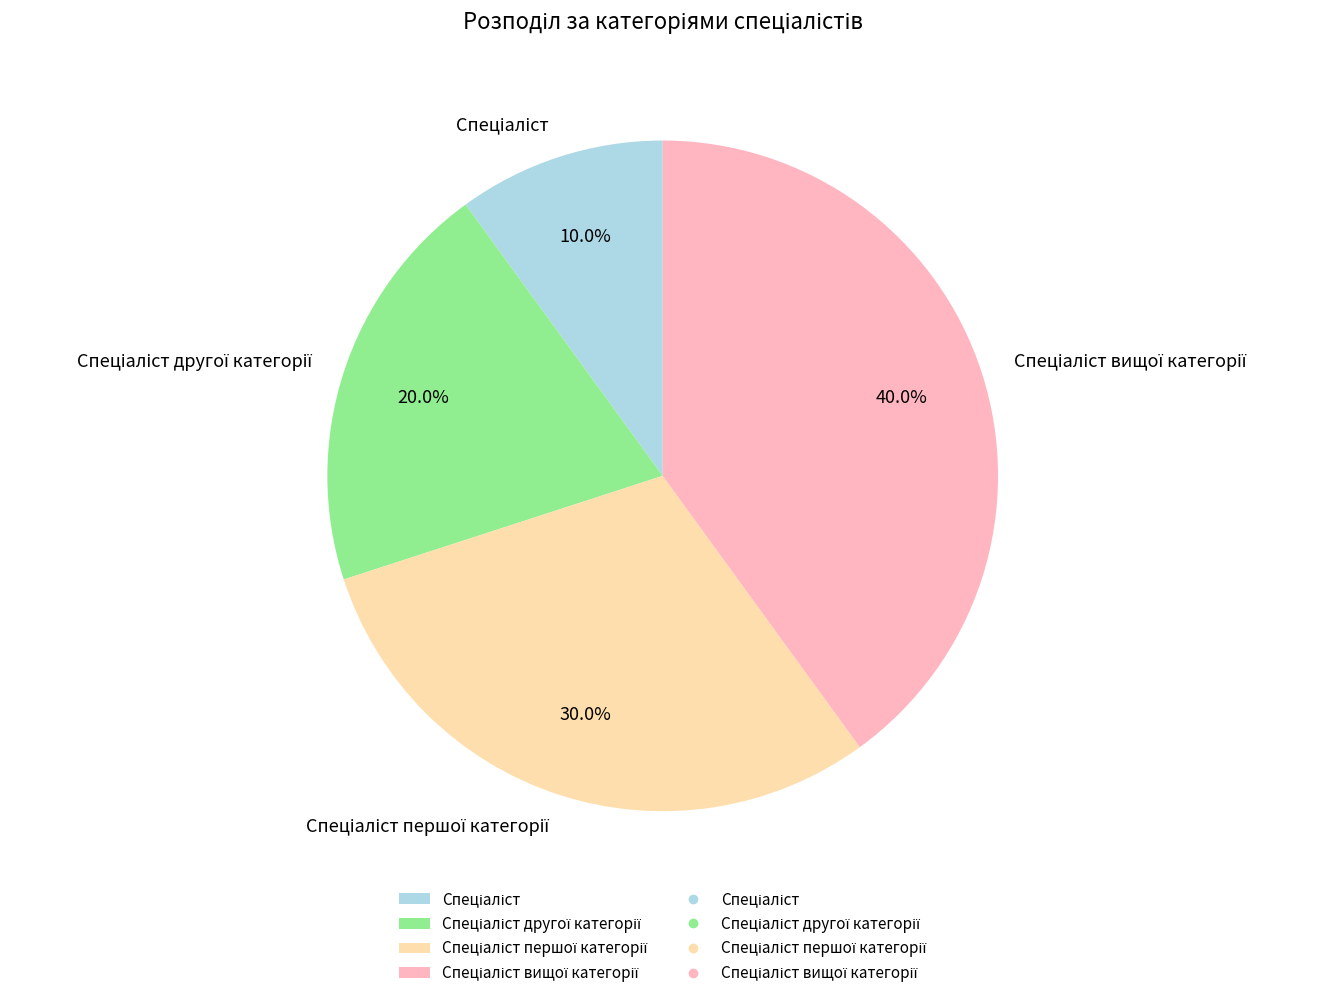

Is there a majority slice in this chart?

No